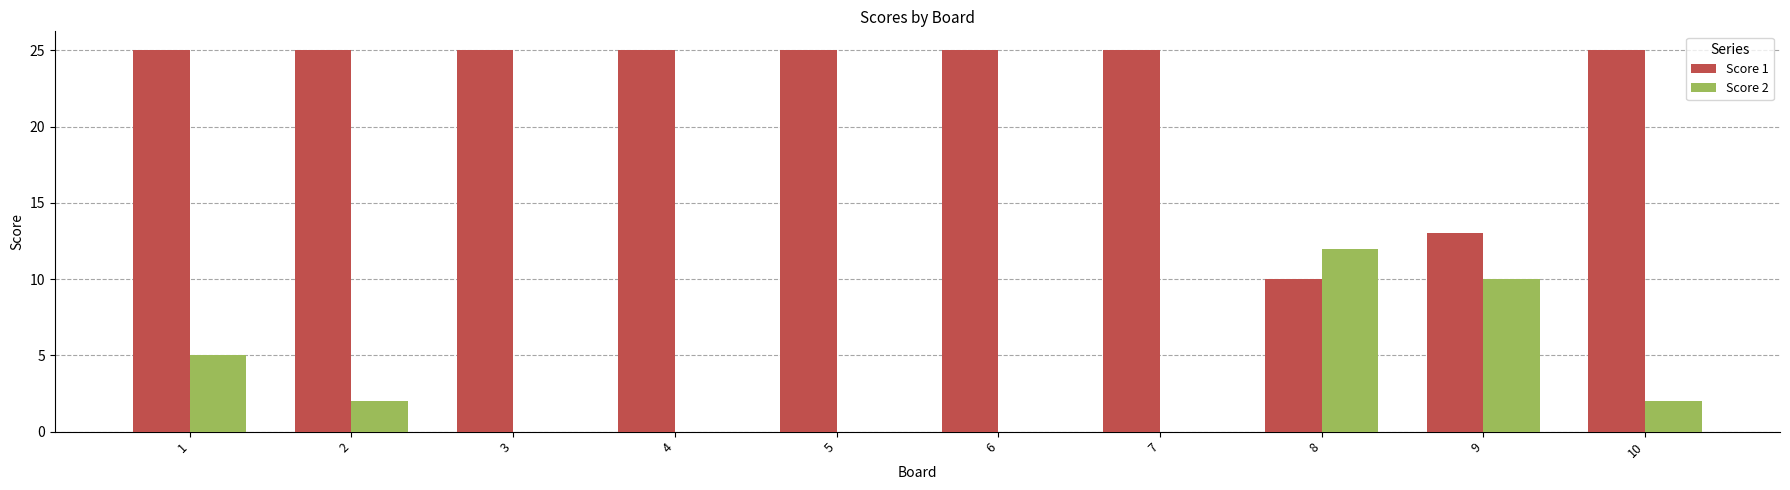

What is the highest value of the Score 2 series?

12